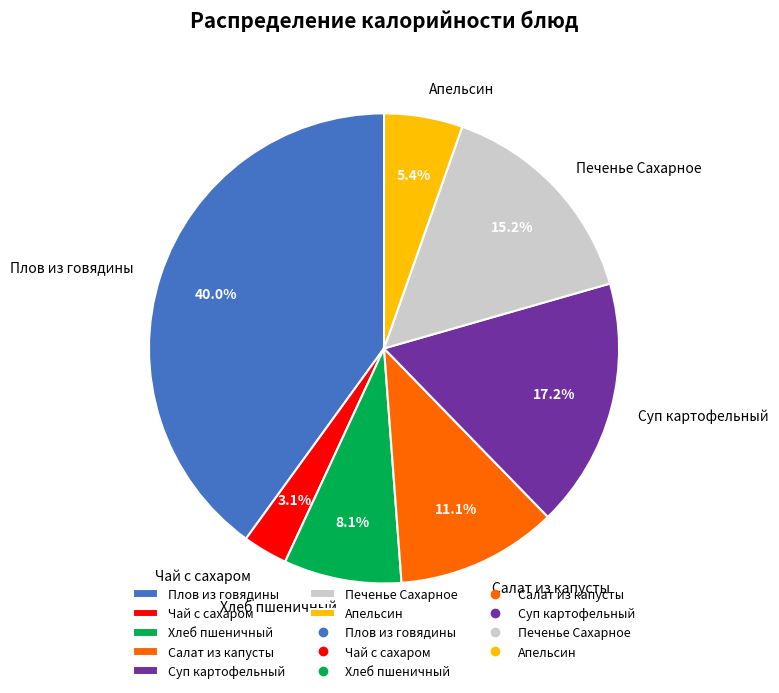

Which category has the smallest portion of the pie?

Чай с сахаром